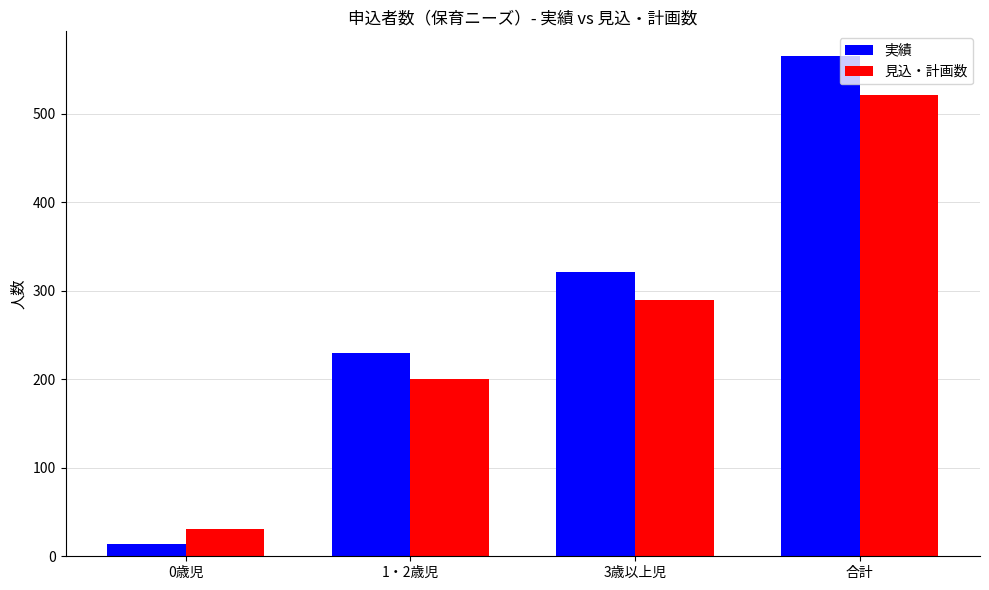

Rank the series at 3歳以上児 from lowest to highest value.

見込・計画数, 実績